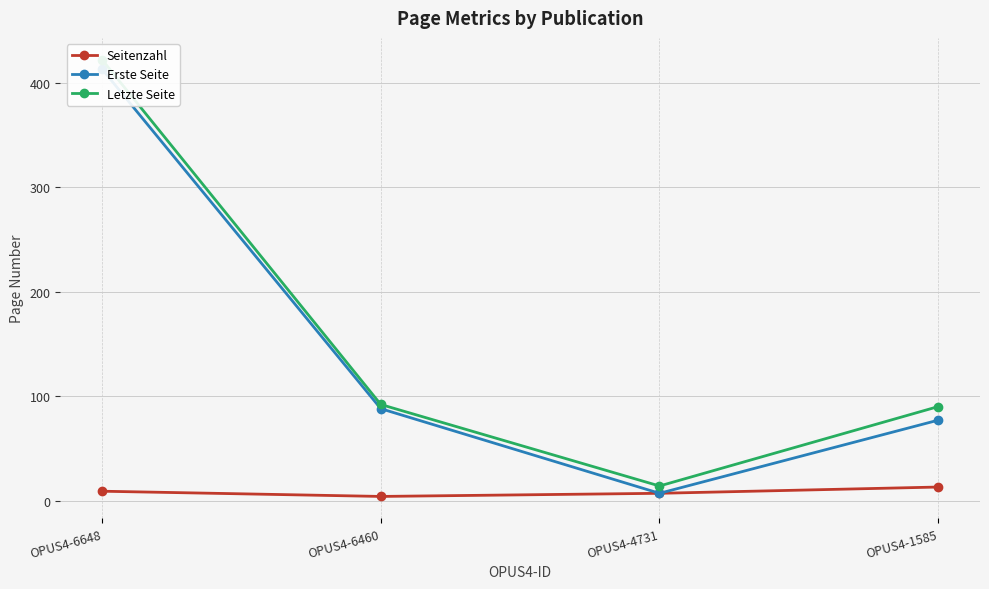

How many values in the Letzte Seite series exceed 92?

1